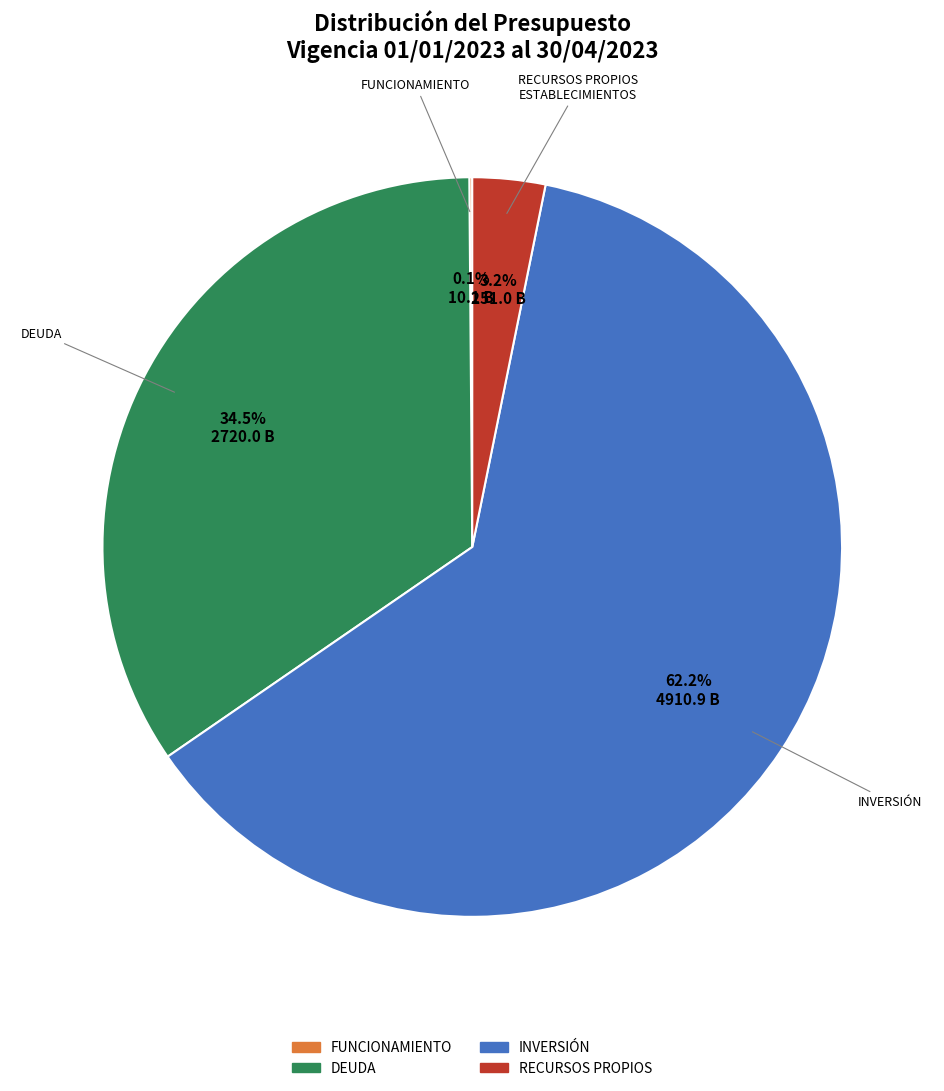

Does any single category account for the majority?

Yes